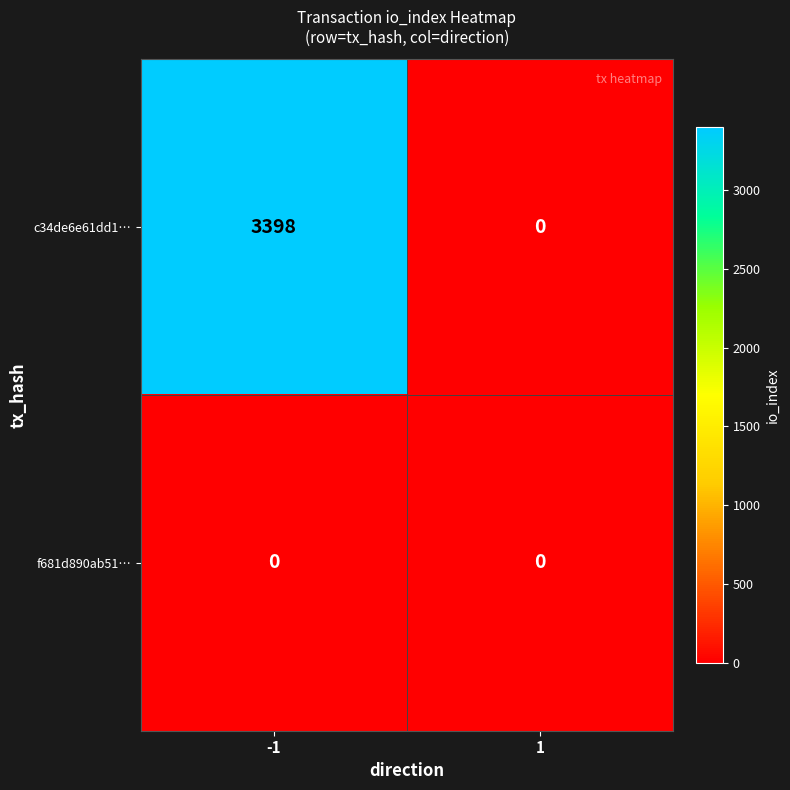

Count the number of data series in this chart.

2